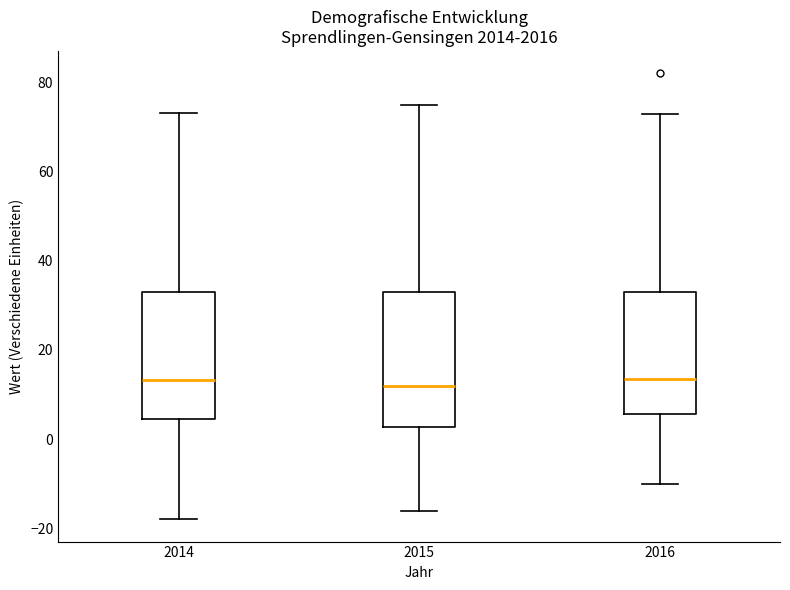

Reading left to right, read every box against the y-axis: the position of its median line, the range the box covers, and the ends of its whiskers. The values are not printed on the chart, so give them approximately, as read against the axis.

2014: median 14, box 4 to 34, whiskers -18 to 74
2015: median 12, box 2 to 34, whiskers -16 to 76
2016: median 14, box 6 to 34, whiskers -10 to 72